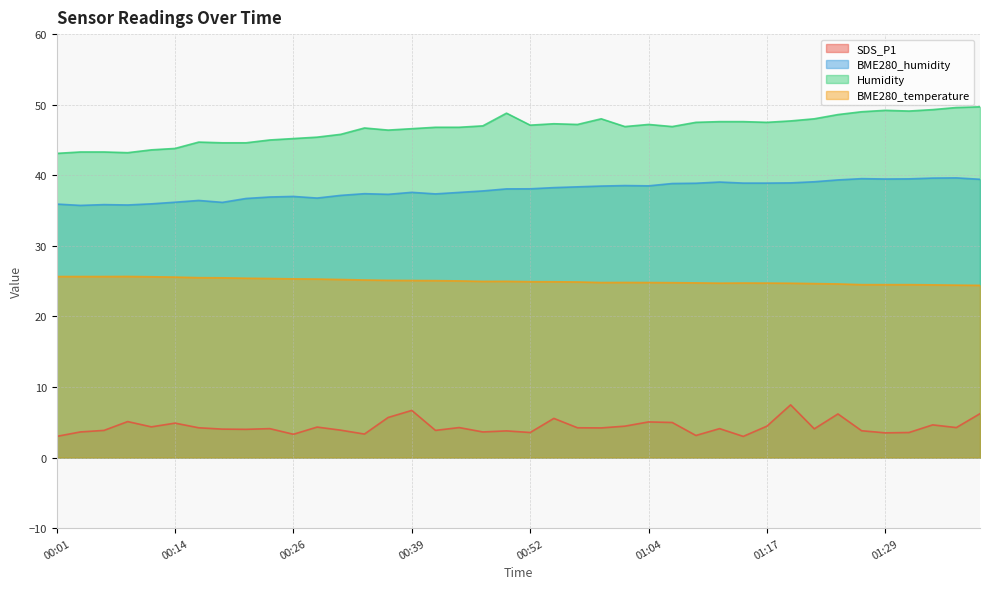

How many interior local valleys does the BME280_humidity series have?

8